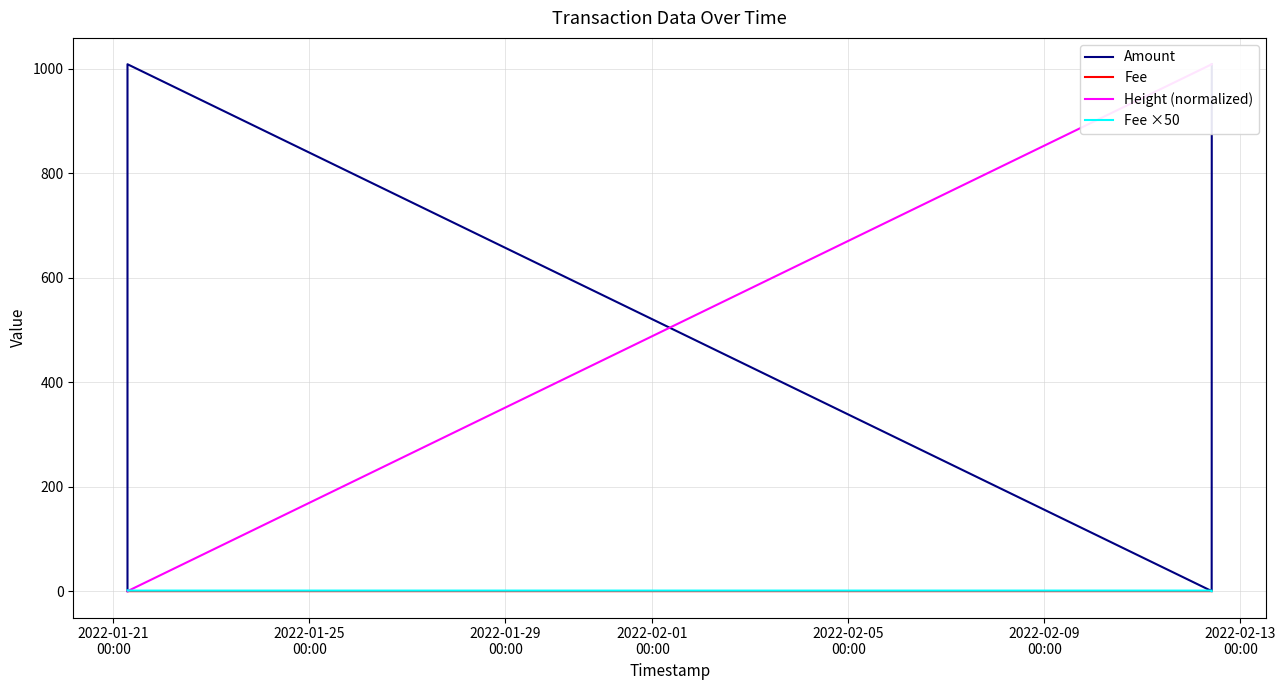

True or false: Fee and Amount cross at least once.

True